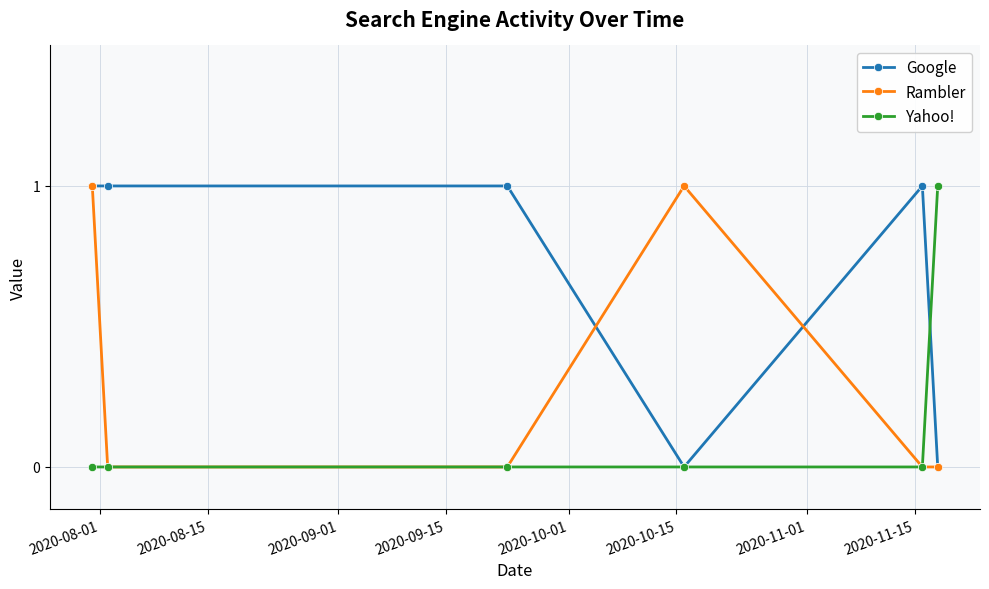

Is this an area chart (filled region under the line)?

No